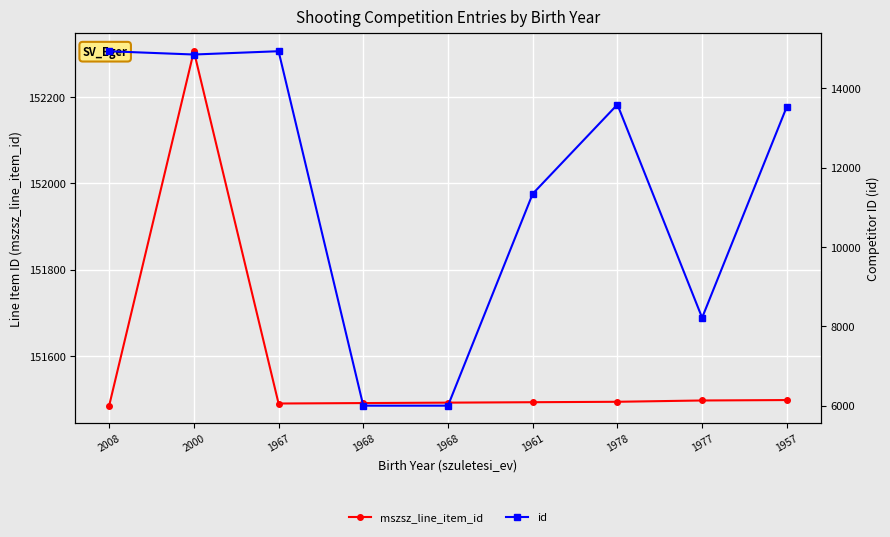

How many lines are shown in the chart?

2